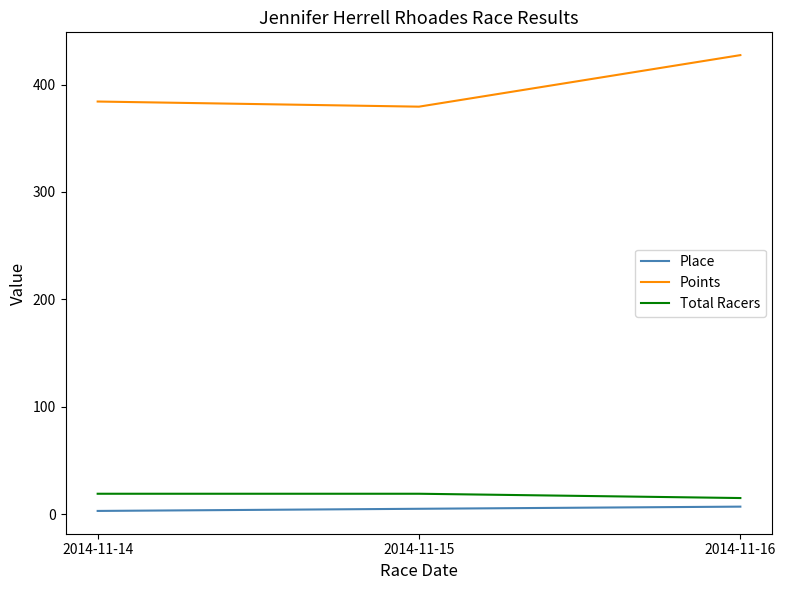

Which category has the lowest value in the Total Racers series?

2014-11-16